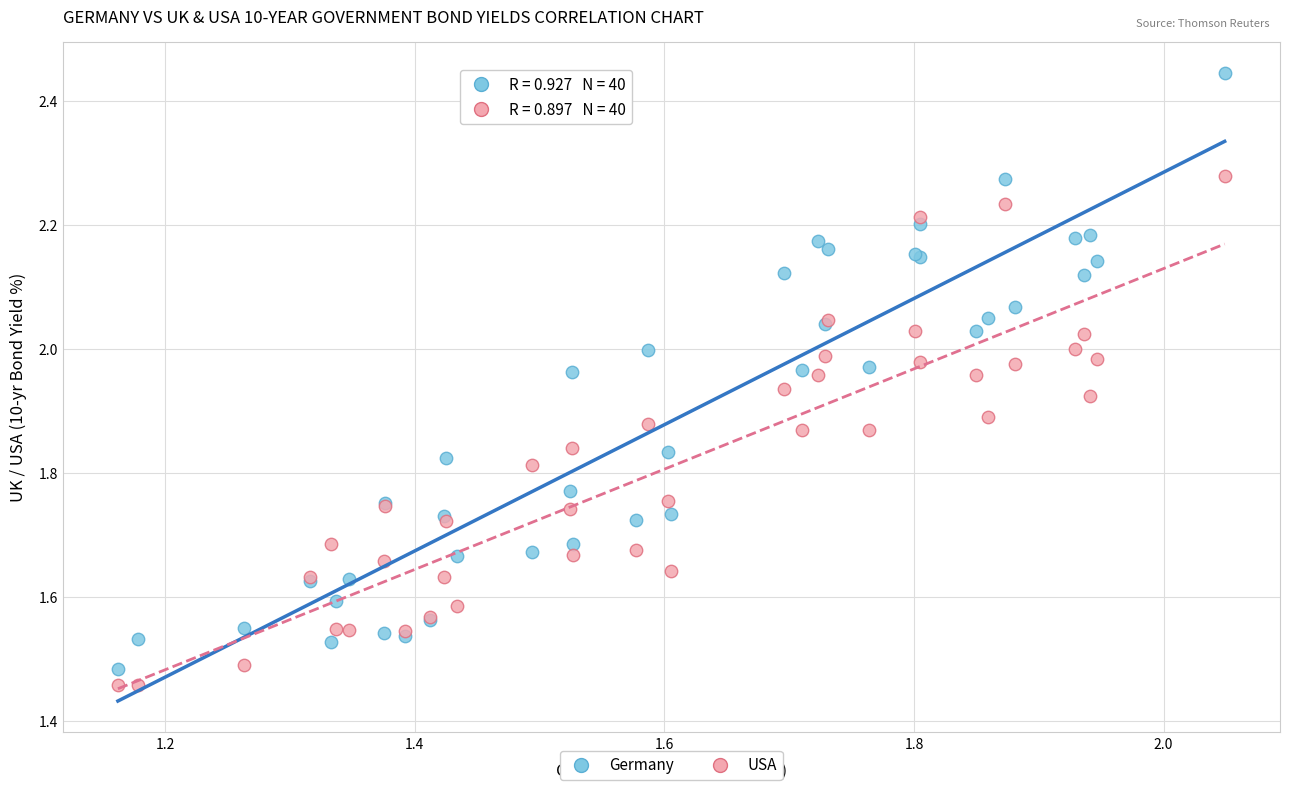

What is the X range (max minus min) for the scatter plot?

0.9